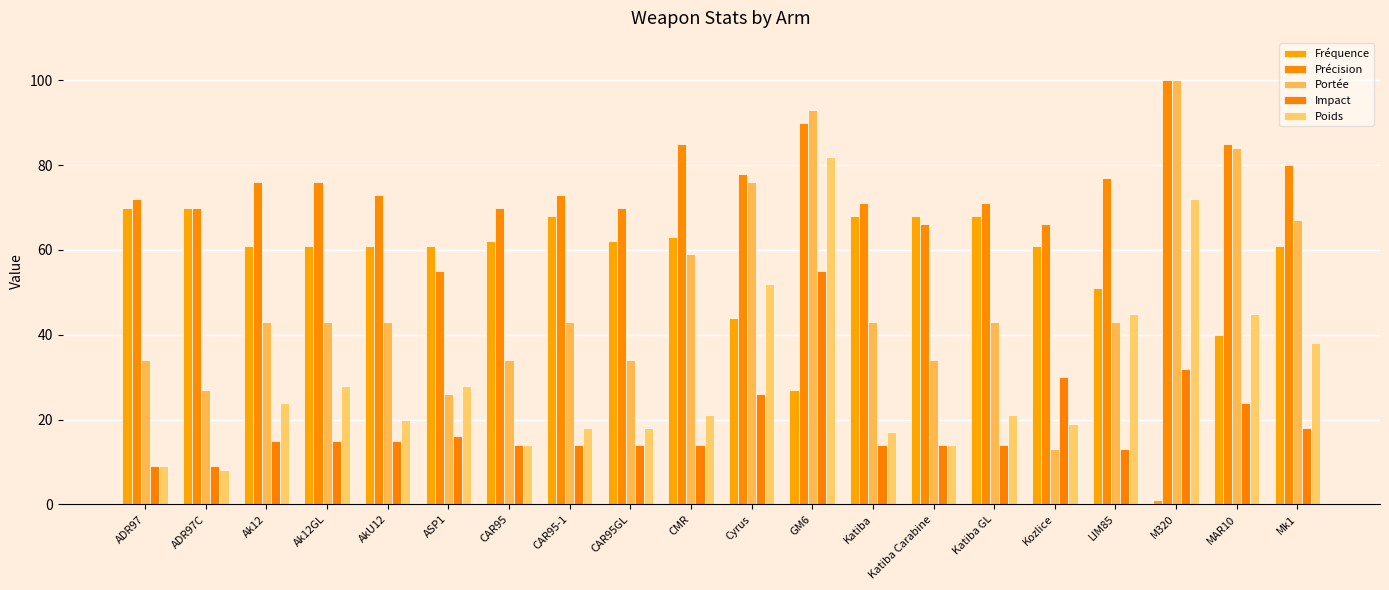

Are the bars horizontal?

No